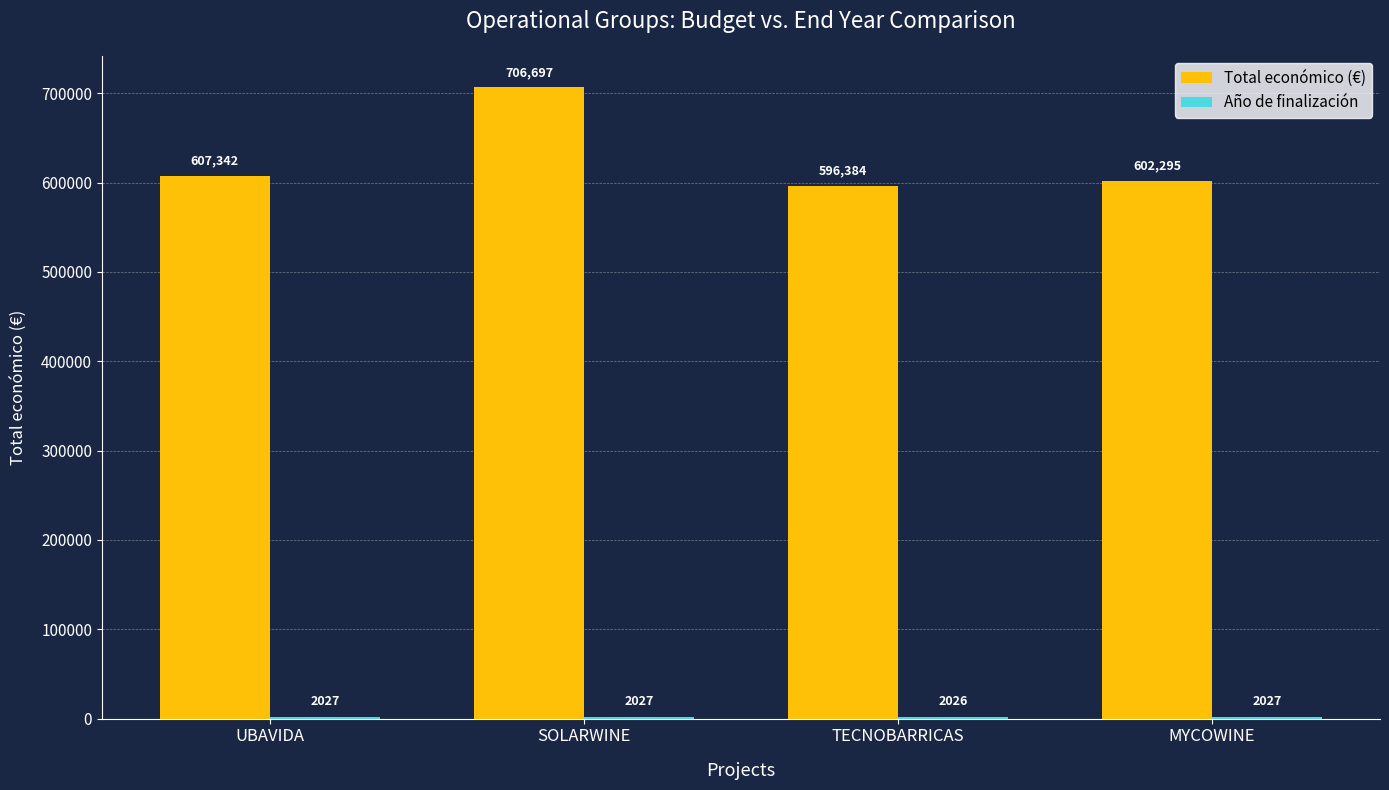

What is the sum of the Total económico (€) values at SOLARWINE and UBAVIDA?

1314039.0